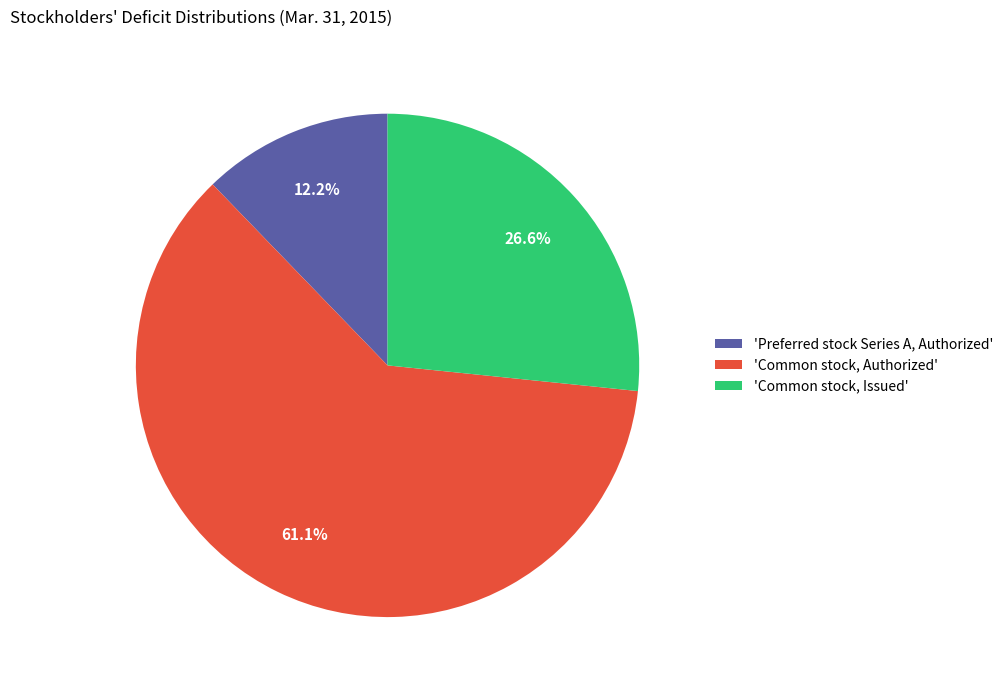

What is the smallest slice in the pie chart?

'Preferred stock Series A, Authorized'